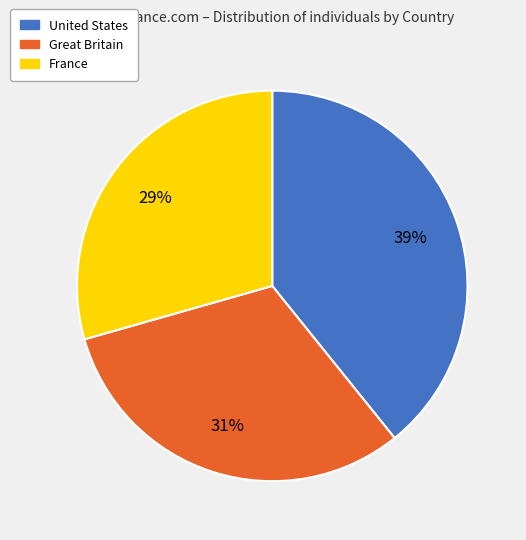

True or false: France accounts for 29% of the total.

True